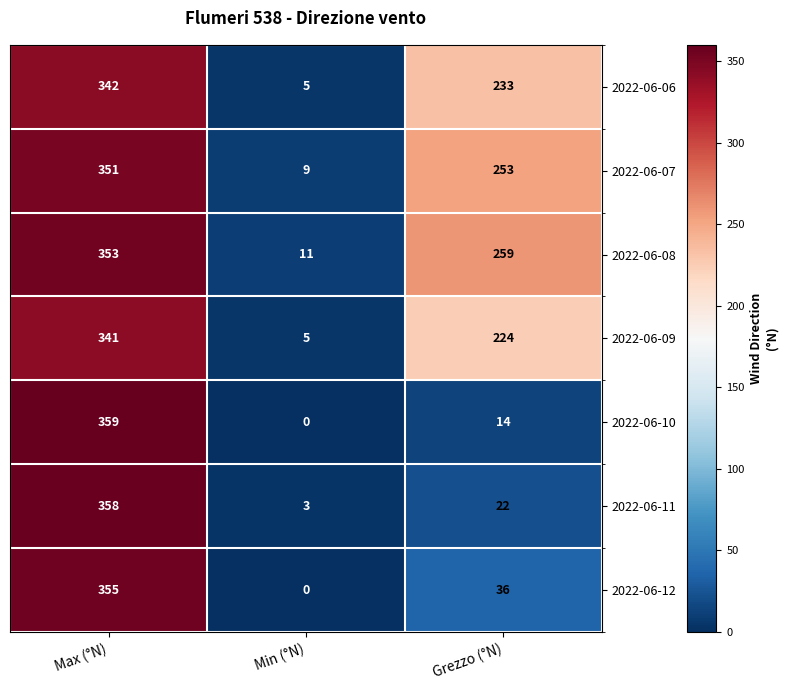

Count the 2022-06-09 values in the range 5 to 341.

3